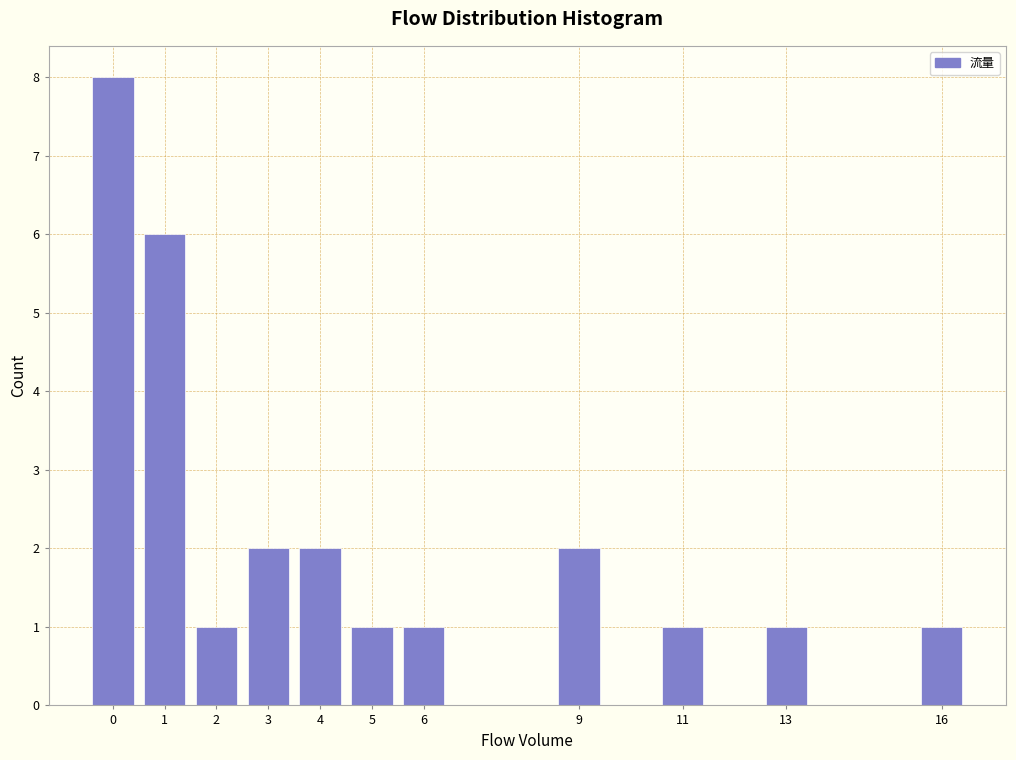

Reading left to right, transcribe all the data shown in this chart.

0=8	1=6	2=1	3=2	4=2	5=1	6=1	9=2	11=1	13=1	16=1